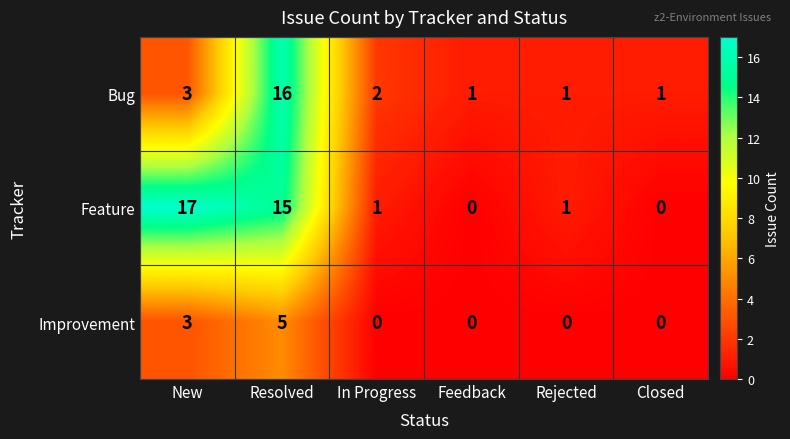

Which series changed the most between In Progress and Rejected?

Bug